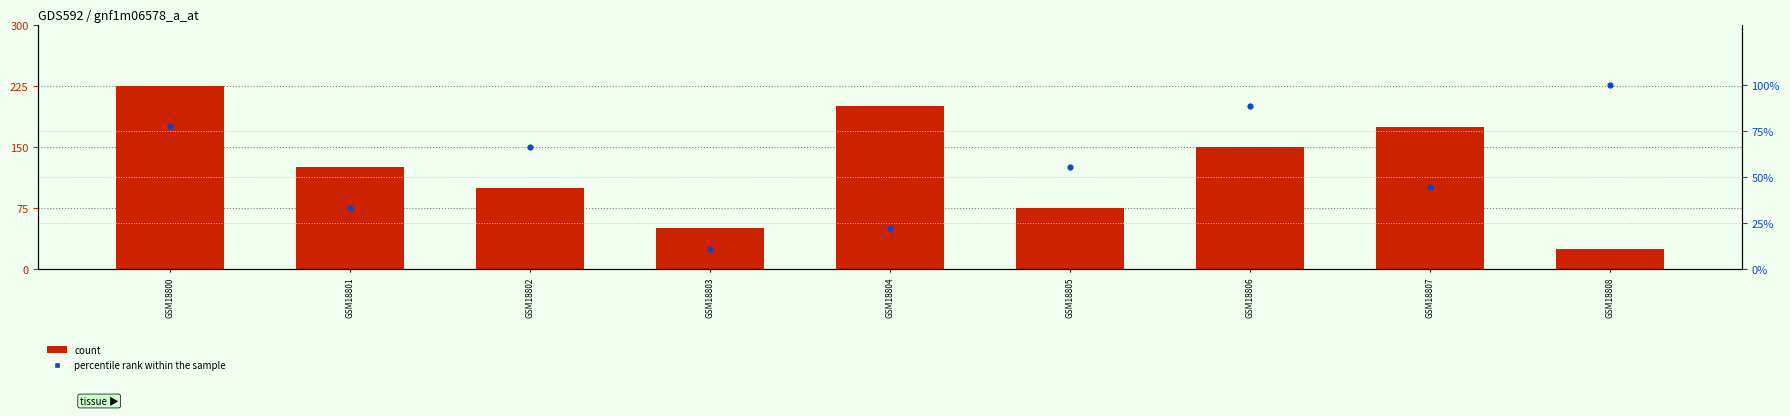

Which series contains the highest Y value?

percentile rank within the sample